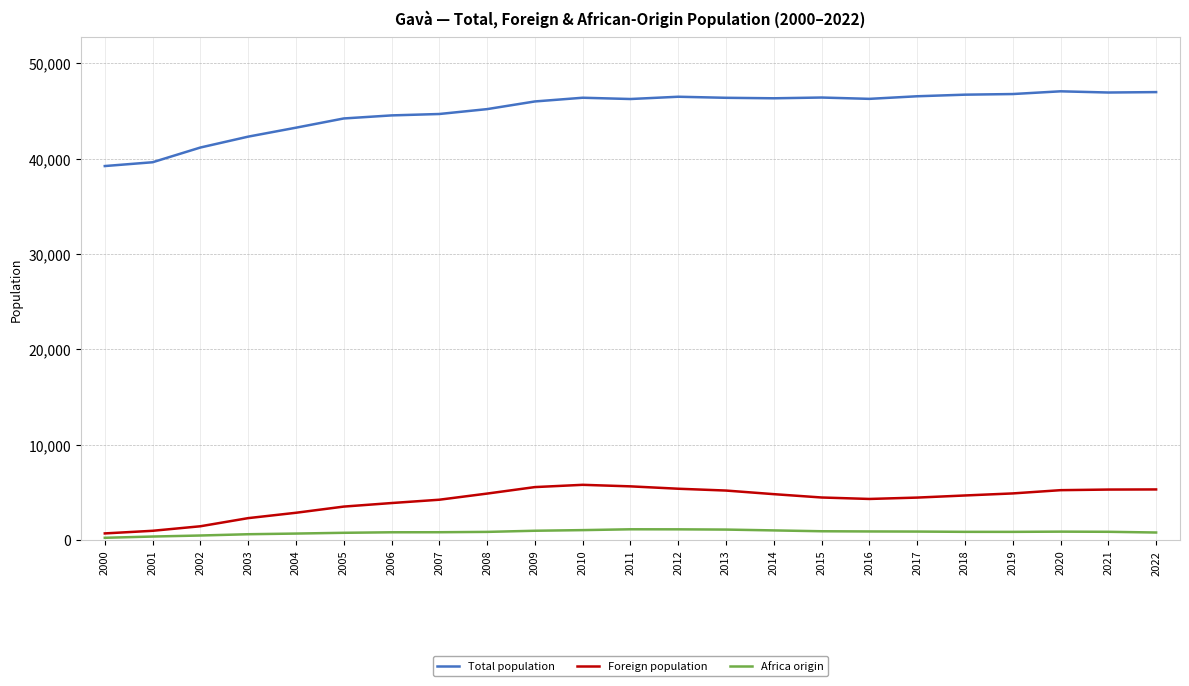

True or false: Total population and Foreign population intersect in this chart.

False